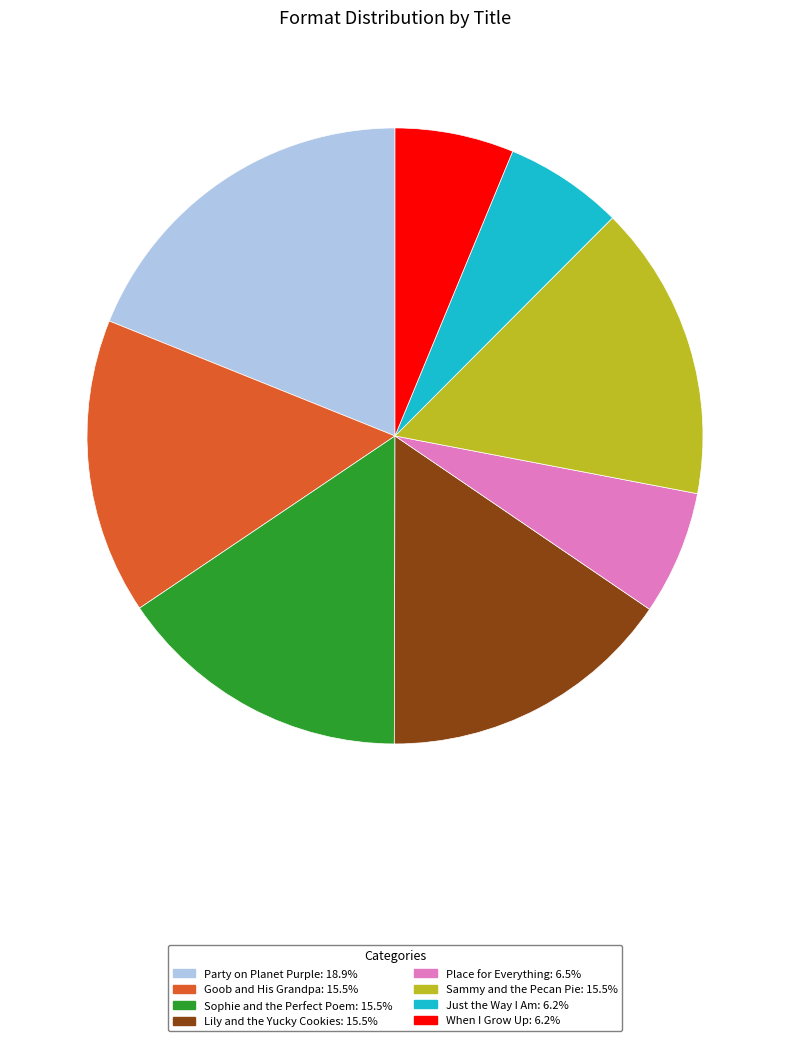

Does When I Grow Up: 6.2% account for over 50% of the chart?

No